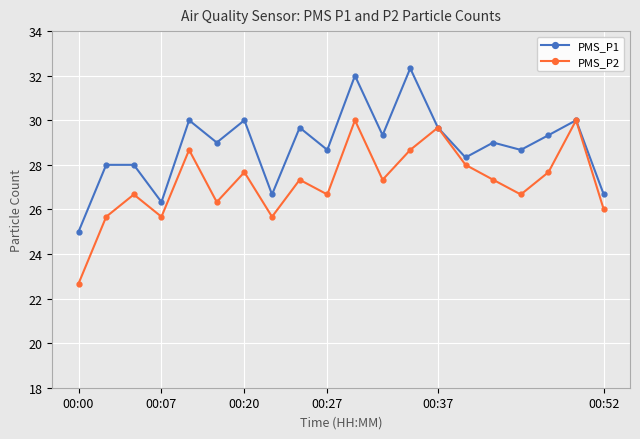

Rank the series by their maximum value, from lowest to highest.

PMS_P2, PMS_P1